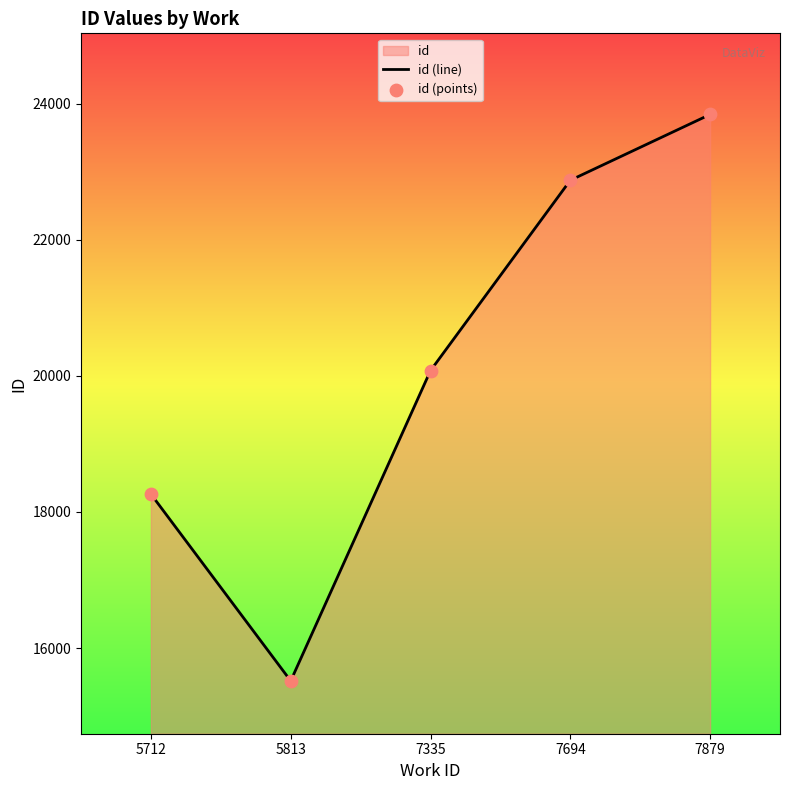

True or false: the data has more than 2 interior local peaks.

False